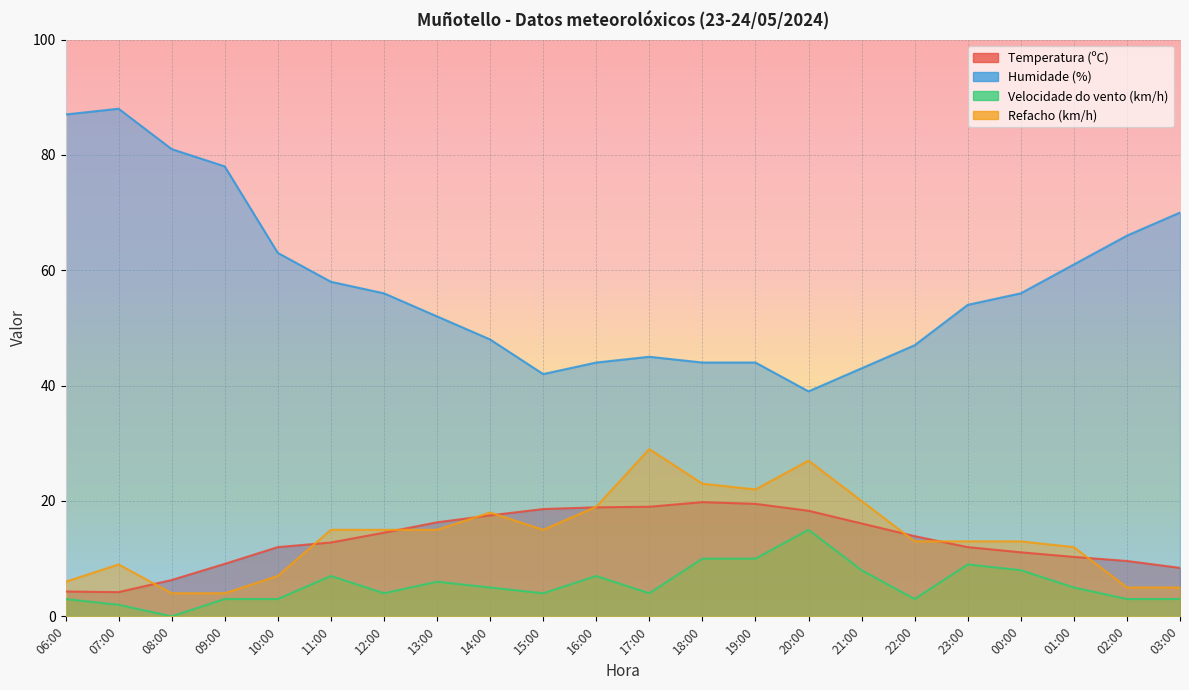

What is the label of the 3rd point from the right?

01:00